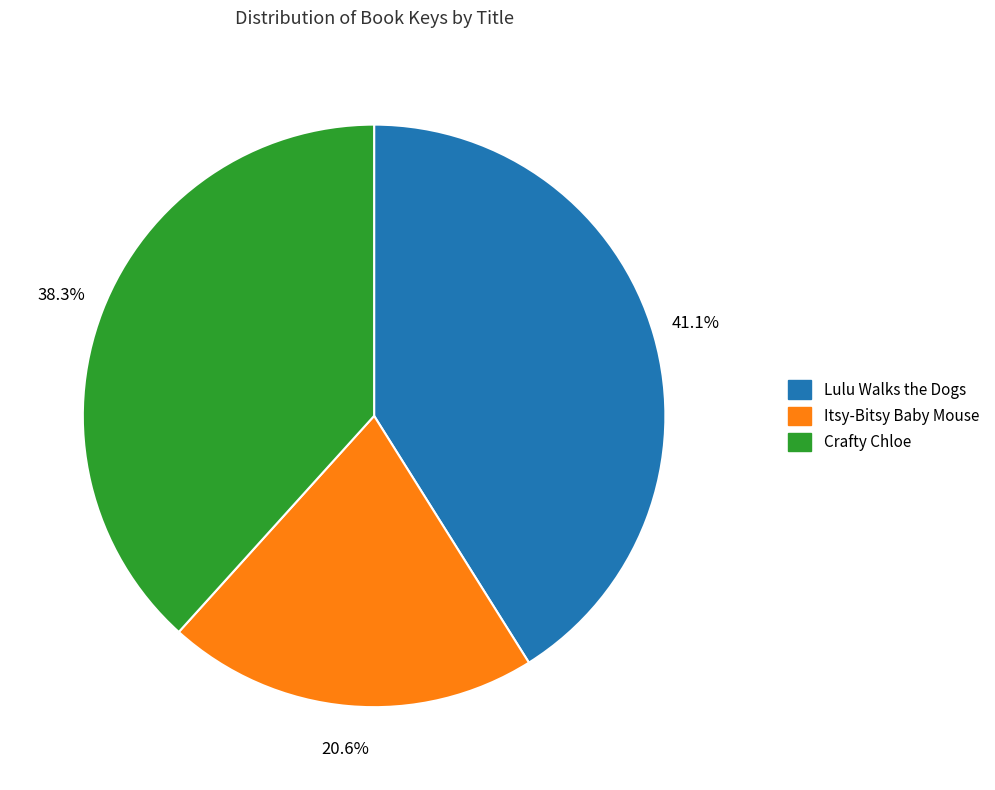

What percentage is NOT represented by Lulu Walks the Dogs?

58.9%